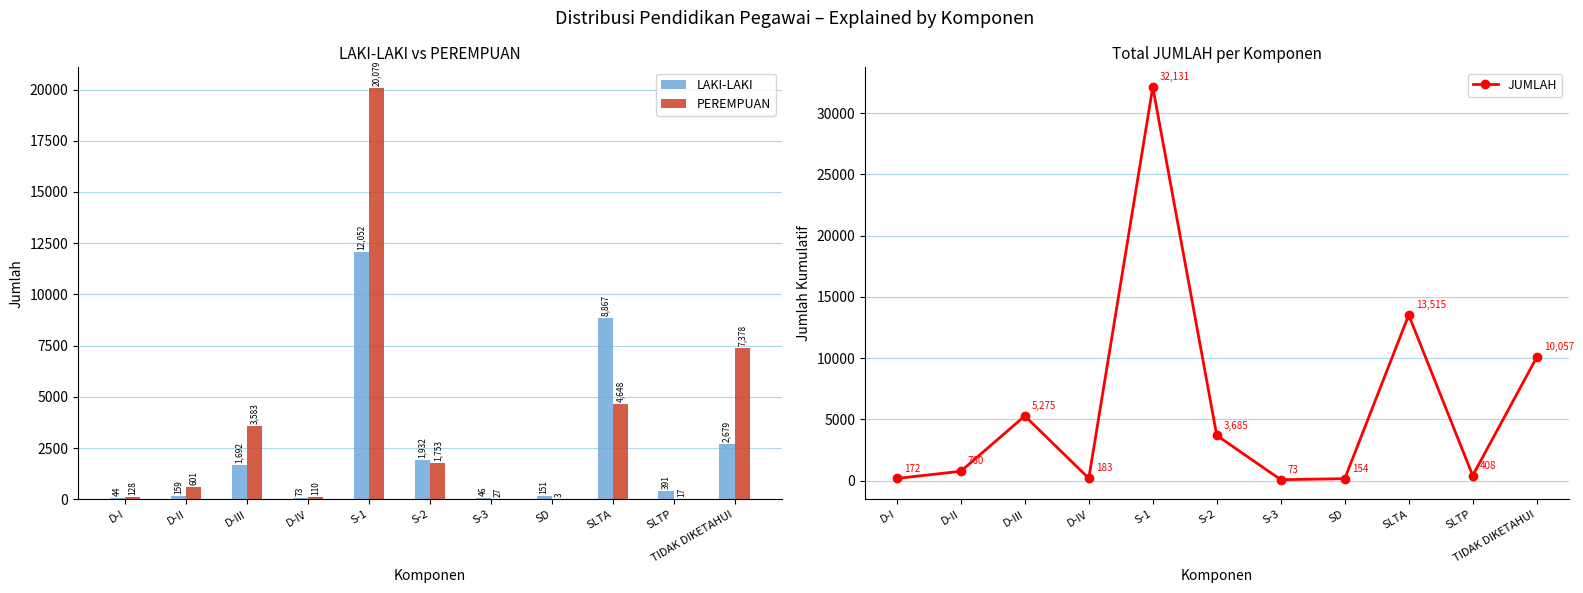

Reading left to right, list all the values displayed in this chart.

LAKI-LAKI: 44	159	1692	73	12052	1932	46	151	8867	391	2679
PEREMPUAN: 128	601	3583	110	20079	1753	27	3	4648	17	7378
JUMLAH: 172	760	5275	183	32131	3685	73	154	13515	408	10057